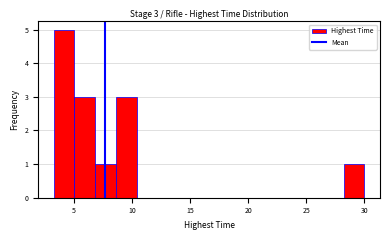

Around what value on the x-axis is the tallest bar? Give the approximate position of its centre, as read against the axis.

4.0